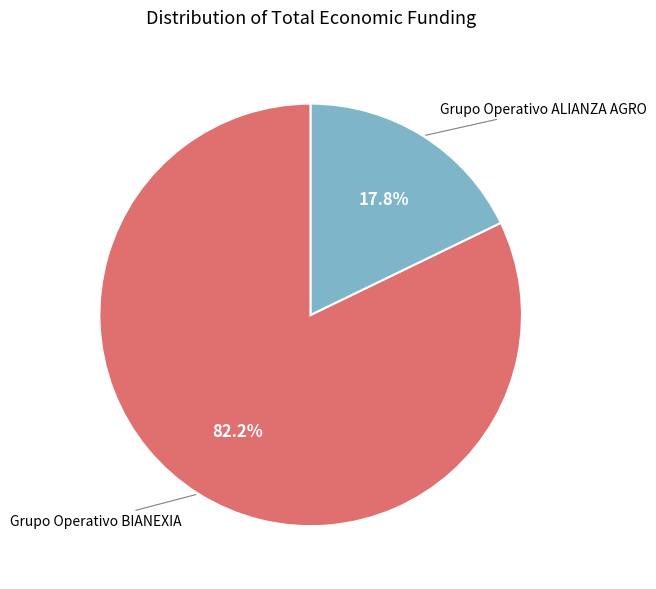

Is there a majority slice in this chart?

Yes